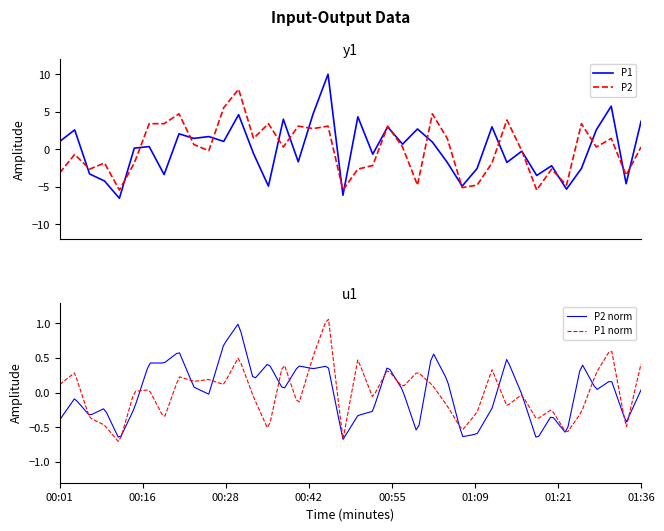

What are all the series names shown in the legend?

P1, P2